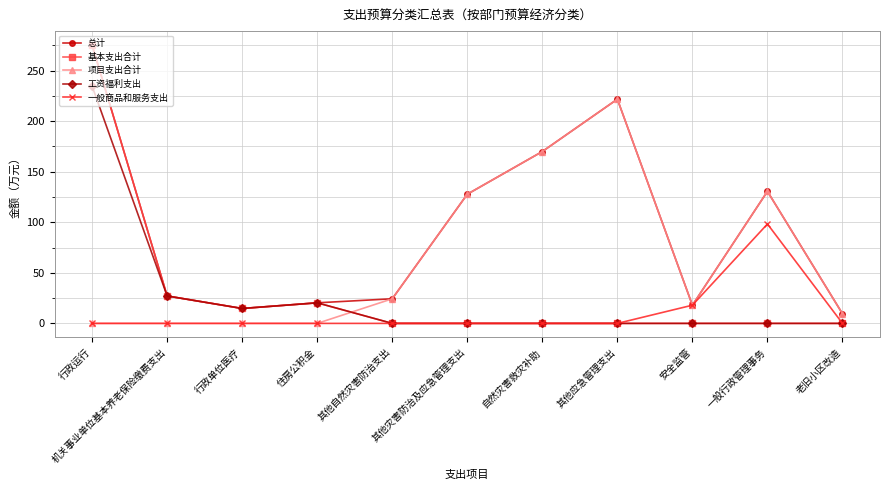

At which label is 工资福利支出 closest to 117?

机关事业单位基本养老保险缴费支出